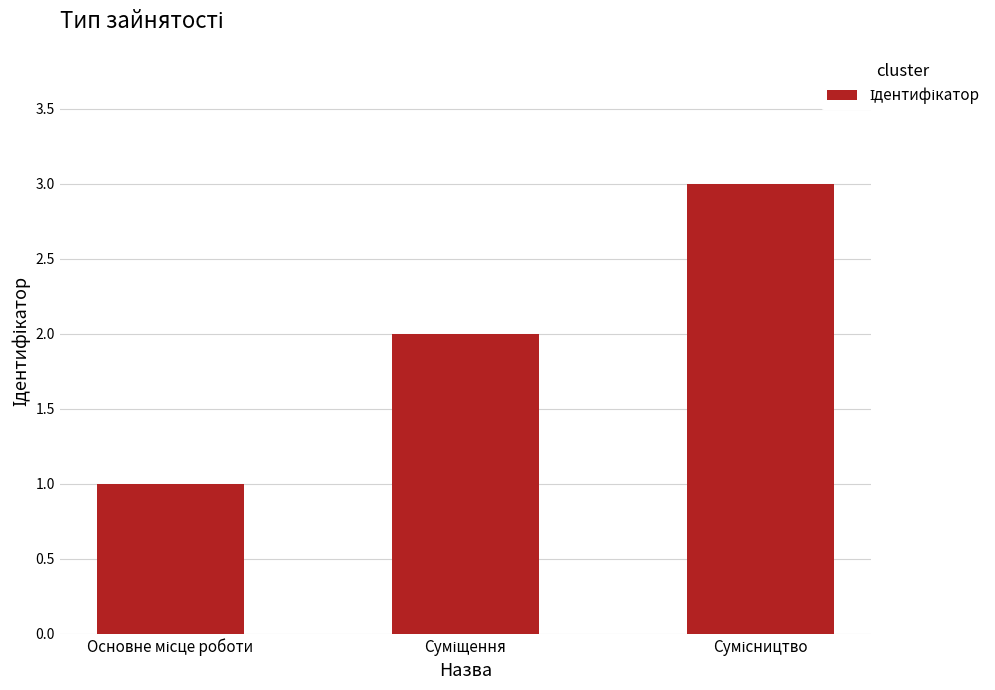

What is the maximum value shown in the chart?

3